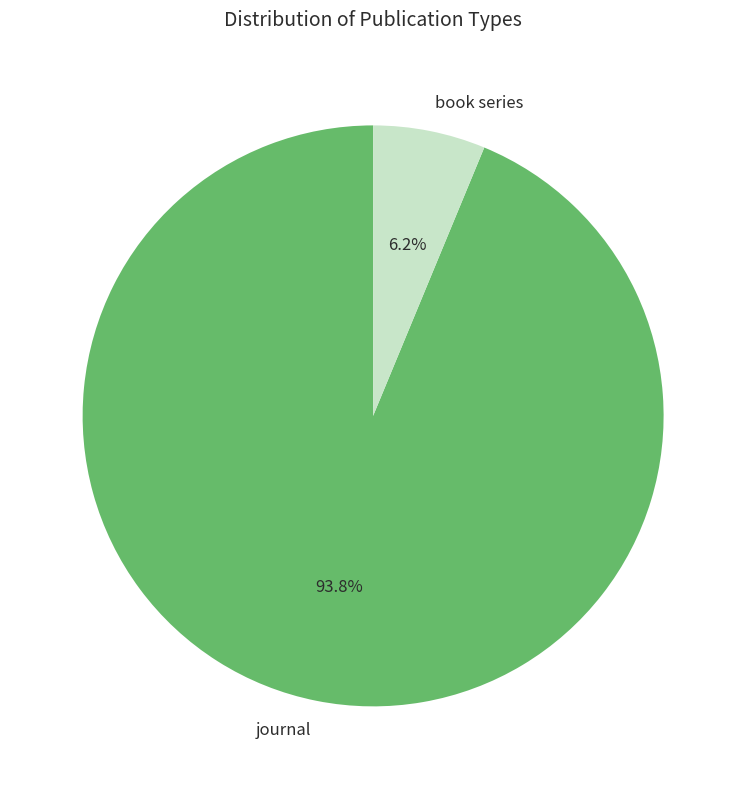

To the nearest percent, what is the average slice percentage?

50%